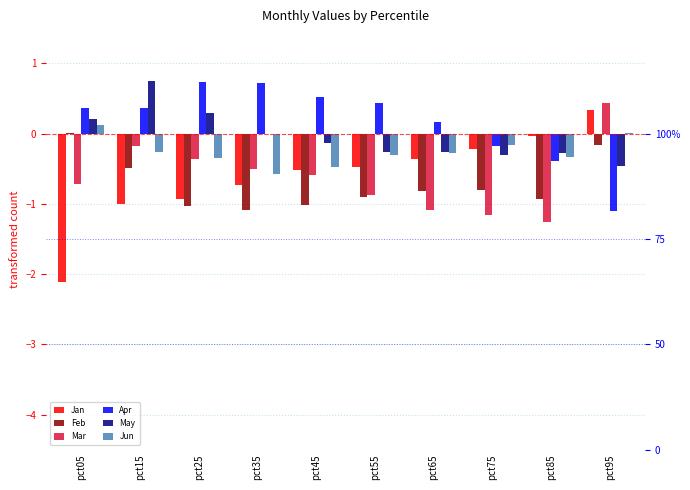

How many bars are there in total?

60